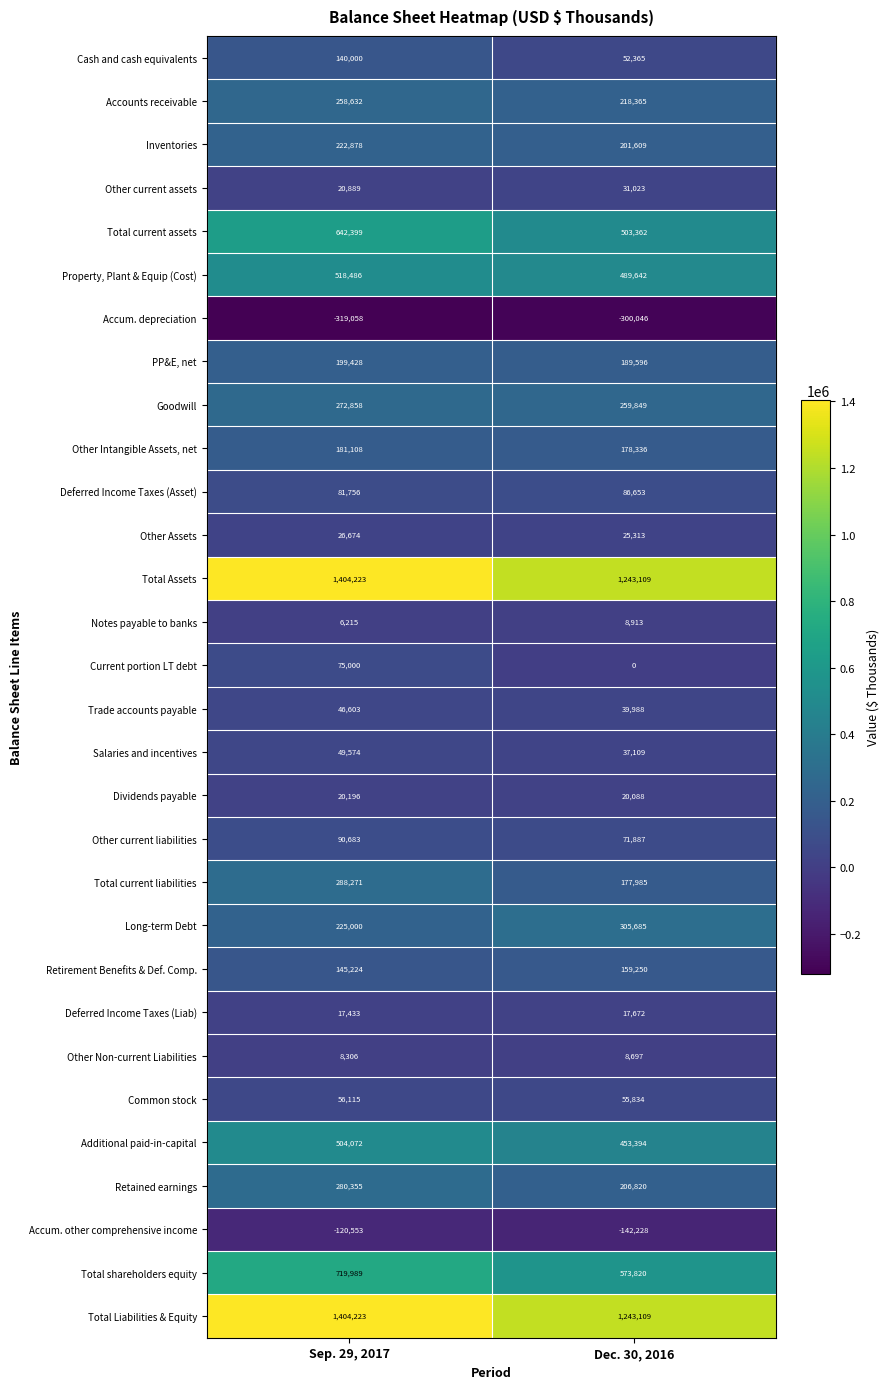

What is the sum of all Total Assets values?

2647332